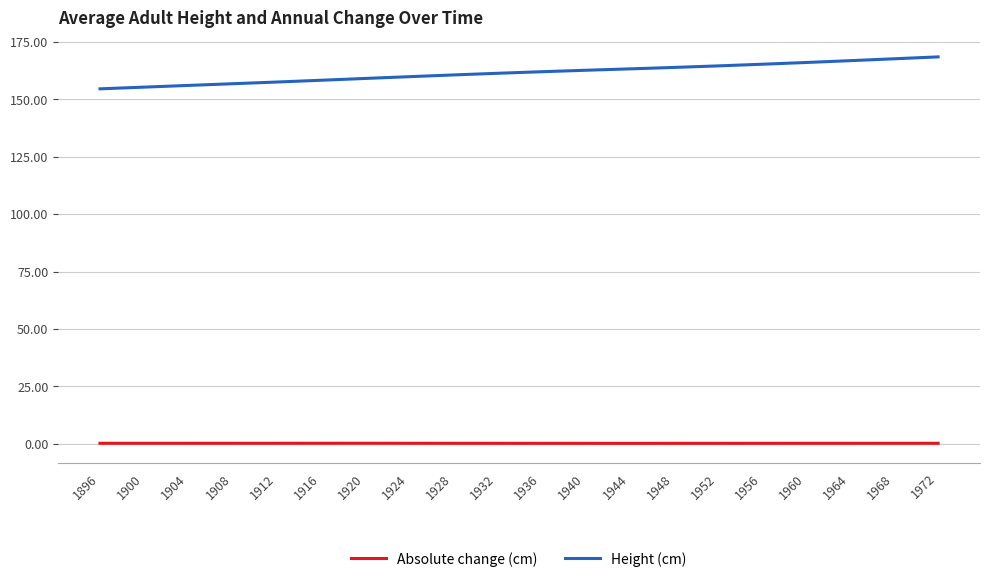

Is the value of Absolute change (cm) at 1936 greater than the value of Height (cm) at 1972?

No